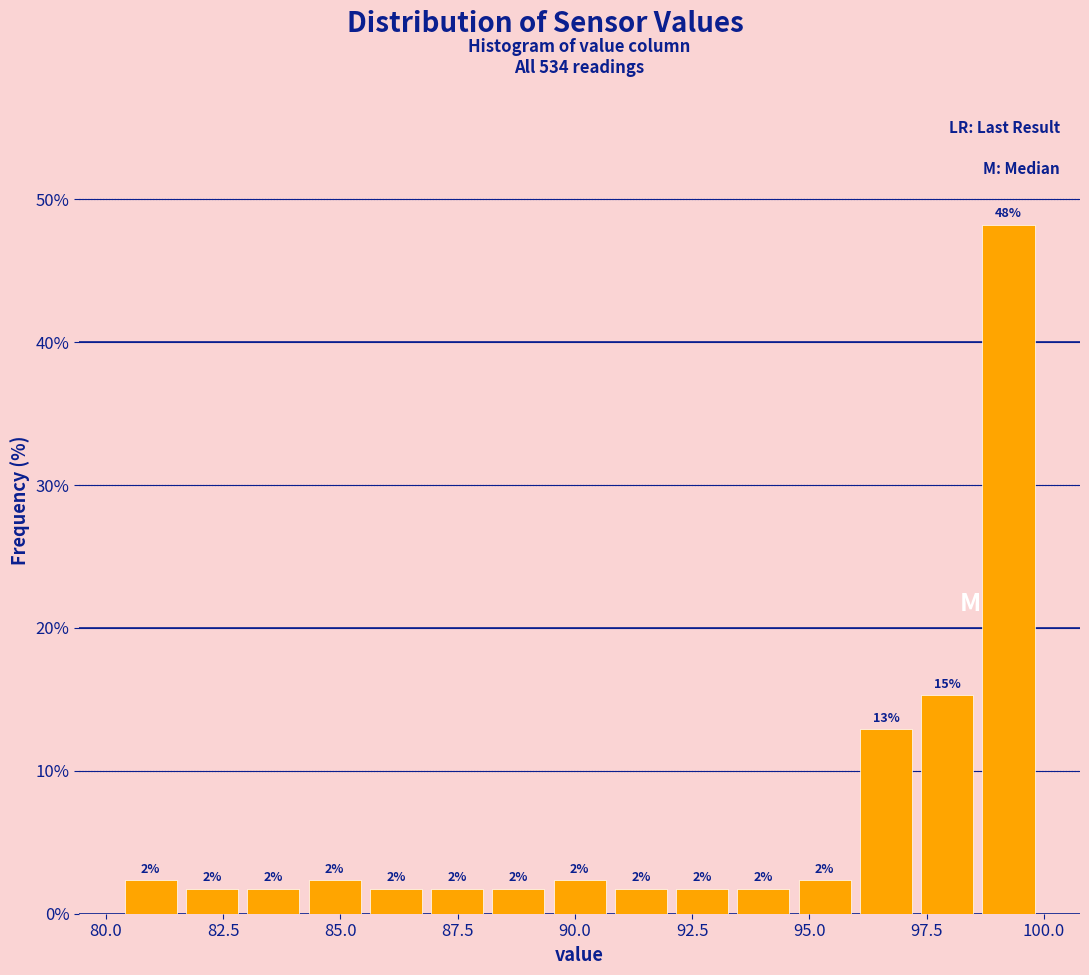

Read against the x-axis, roughly where is the centre of the tallest bar?

99.0